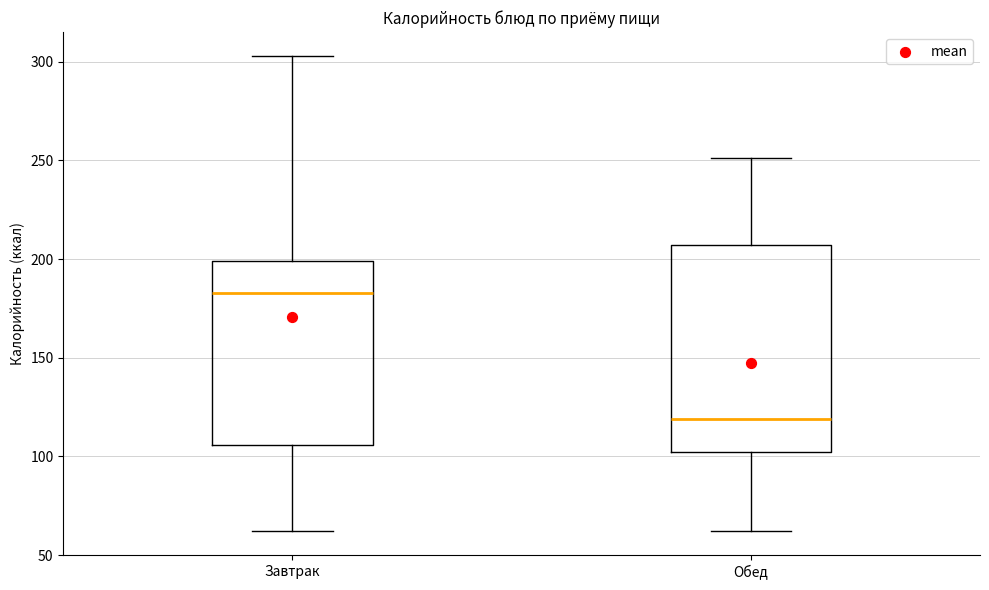

Where does the median line of the box for Завтрак sit on the y-axis? The values are not printed on the chart, so give them approximately, as read against the axis.

185